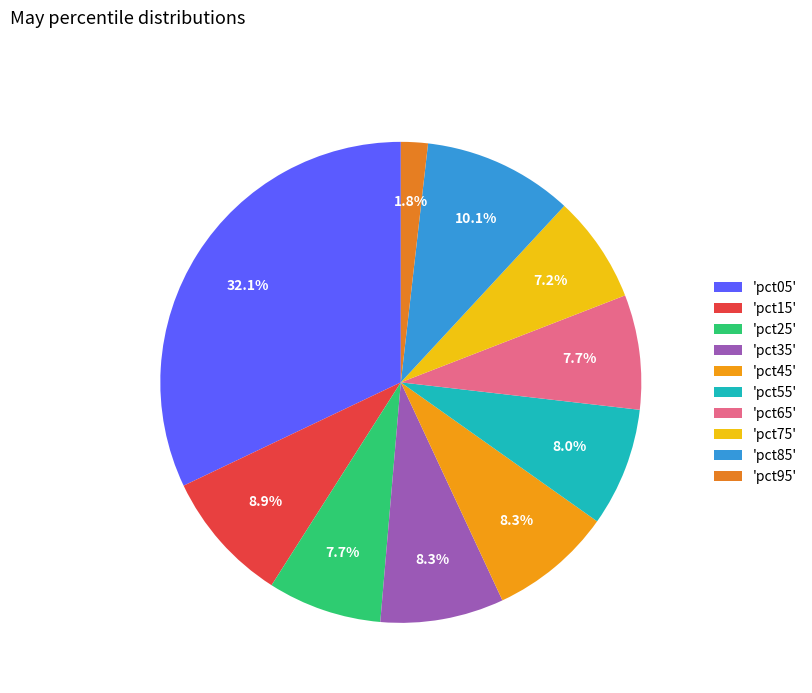

Count the number of slices in the pie.

10